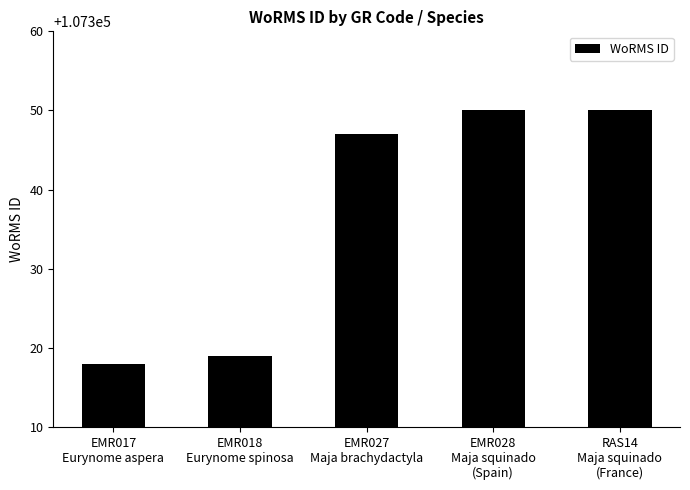

Reading left to right, what are all the values shown in this chart?

EMR017
Eurynome aspera=107318	EMR018
Eurynome spinosa=107319	EMR027
Maja brachydactyla=107347	EMR028
Maja squinado
(Spain)=107350	RAS14
Maja squinado
(France)=107350